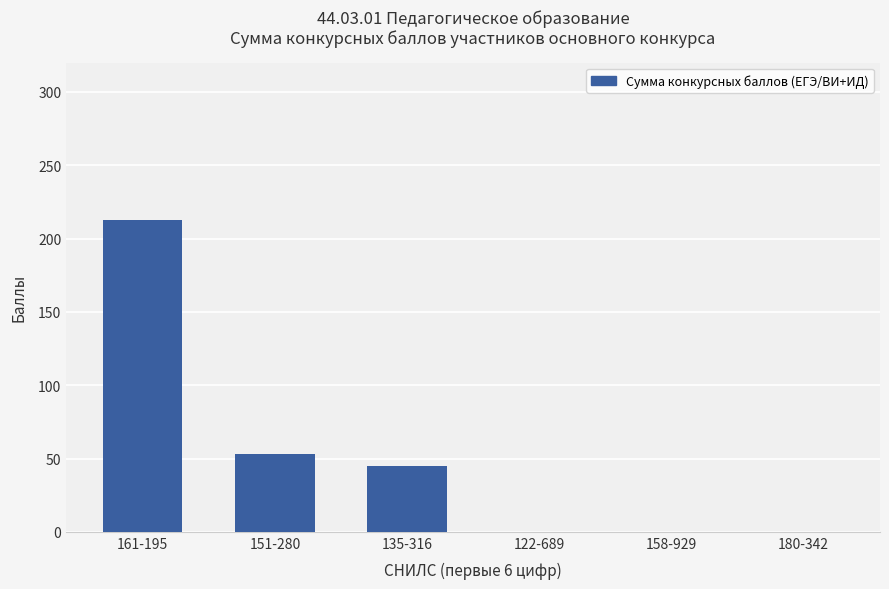

What is the average value?

52